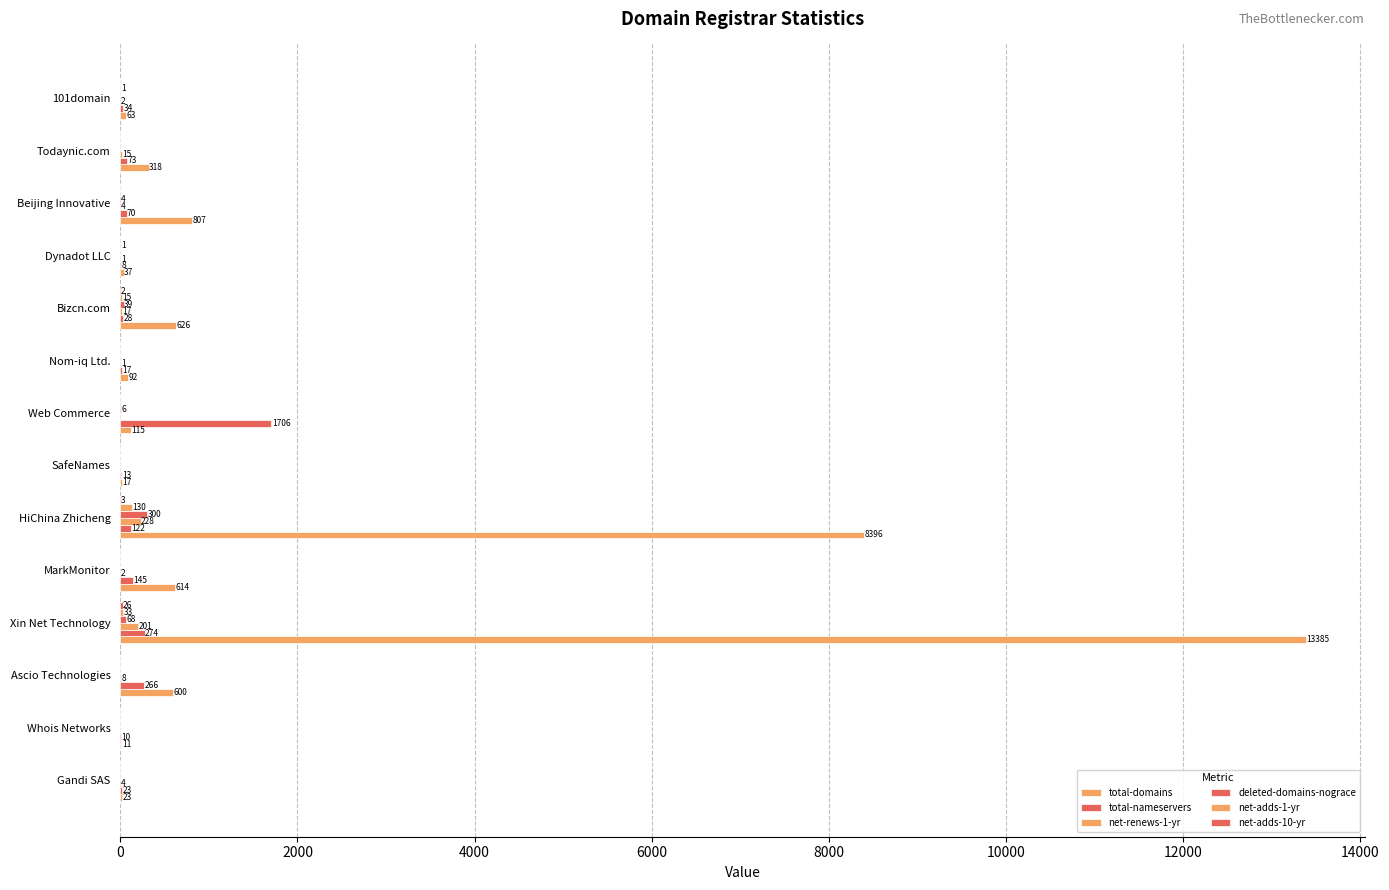

How many values in net-renews-1-yr are above zero?

11